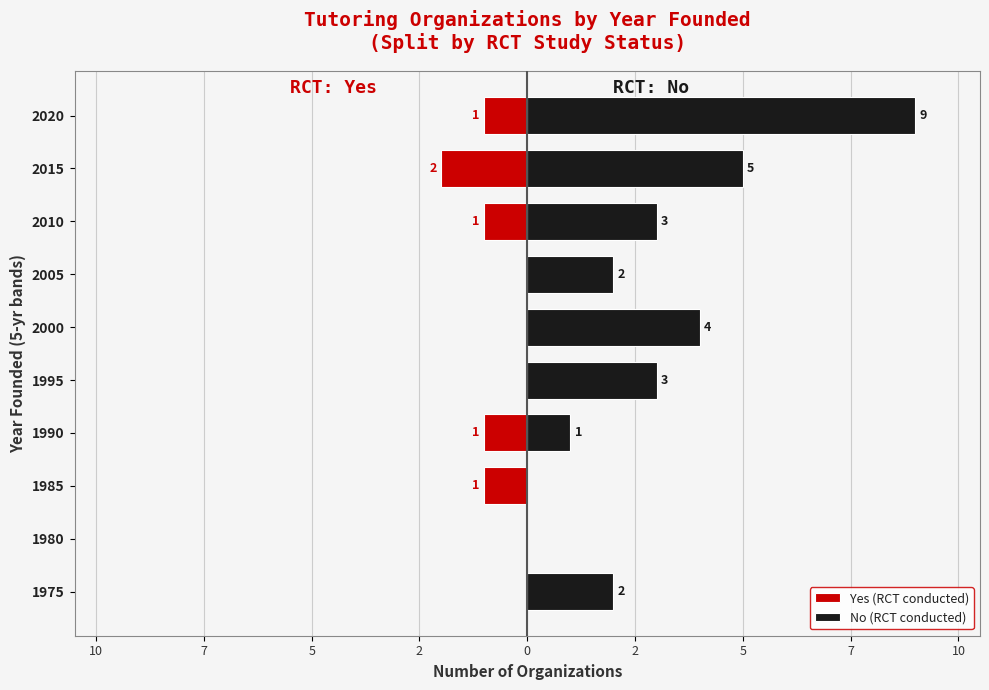

Which series has the largest total across all categories?

No (RCT conducted)